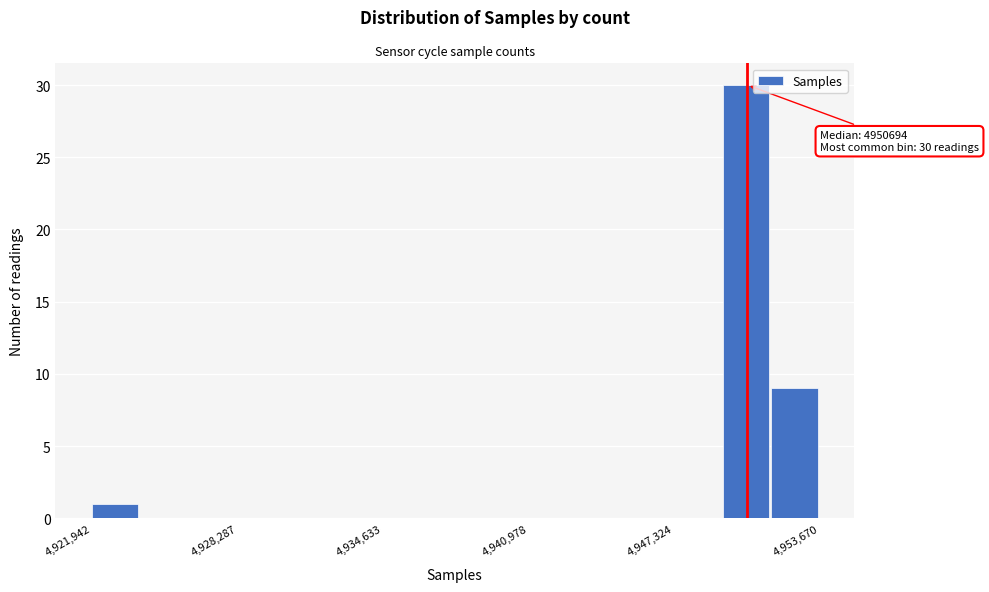

Read against the x-axis, roughly where is the centre of the tallest bar?

4950000